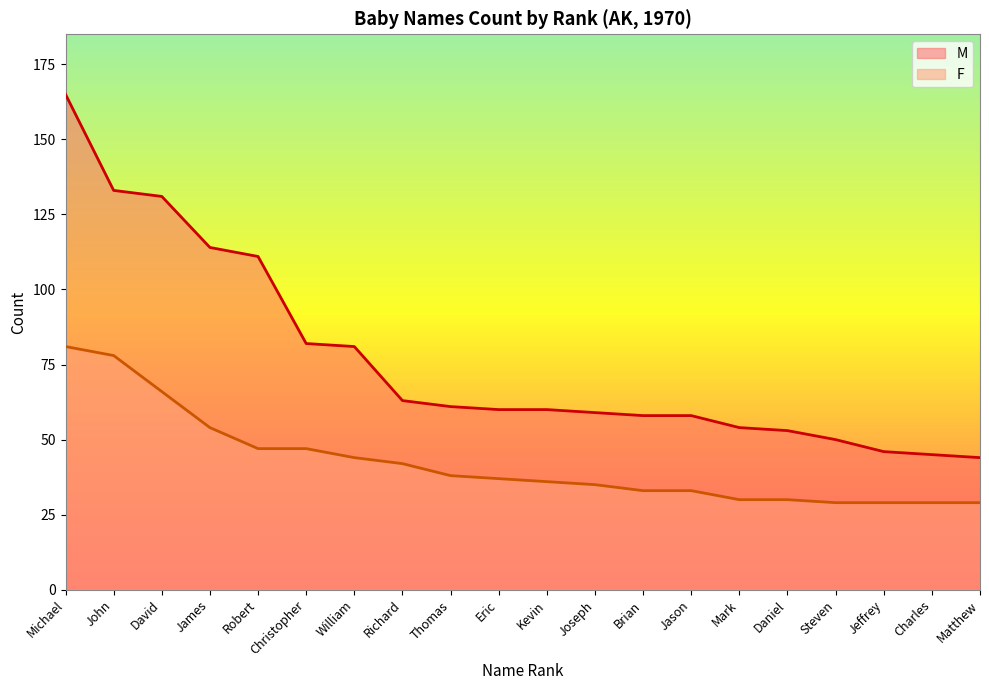

List the series in order of their overall mean, highest first.

M, F